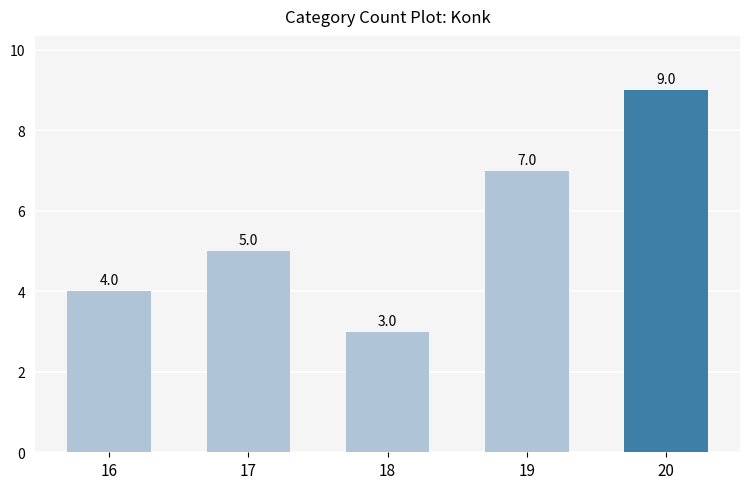

Which label corresponds to the largest value in the chart?

20